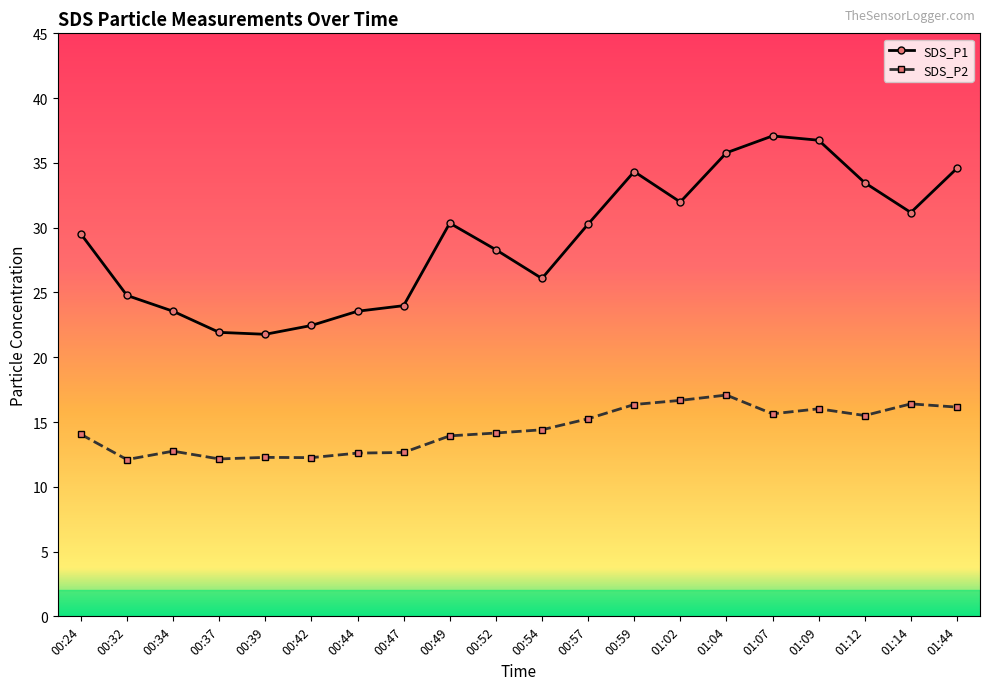

Which series has the largest total across all categories?

SDS_P1